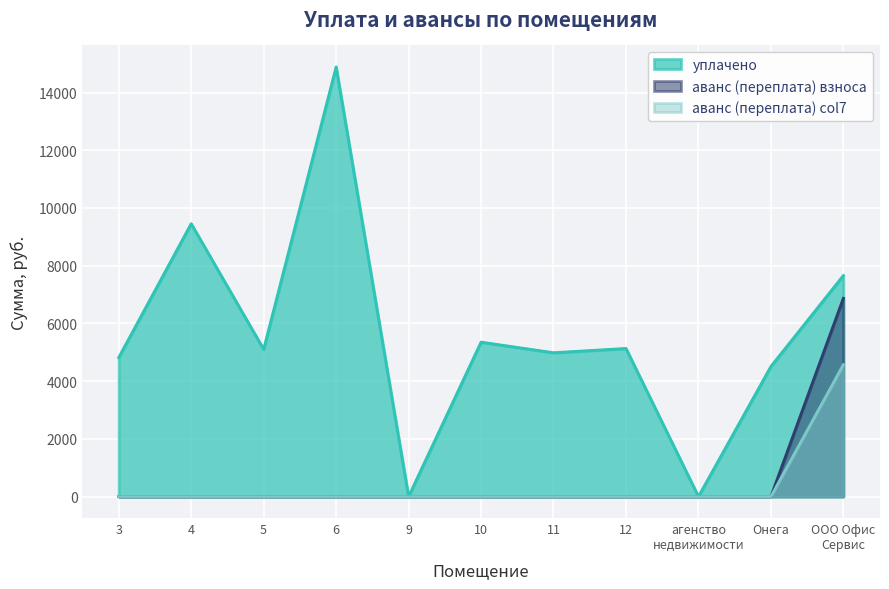

The value of уплачено at 10 is 7028.4. True or false?

False